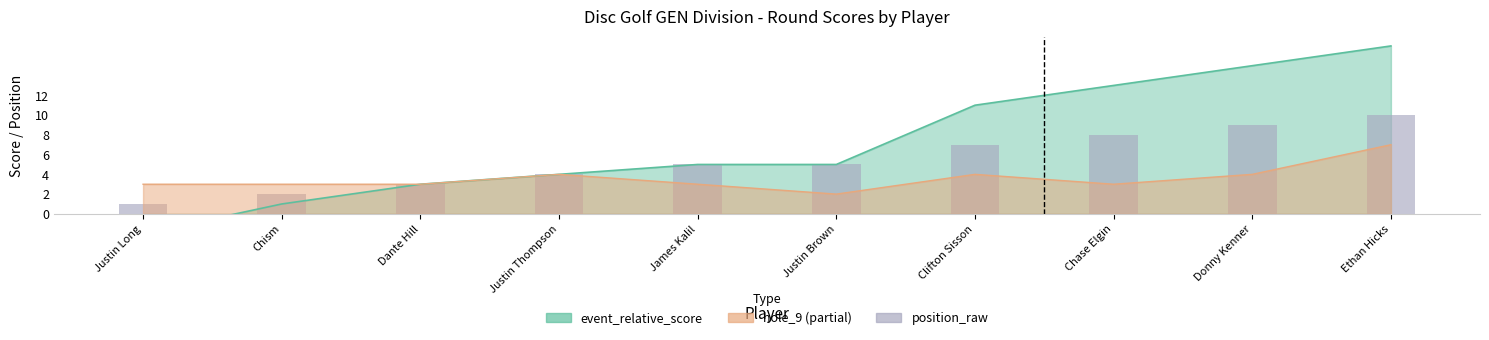

List the labels in order of value, smallest first.

Justin Long, Chism, Dante Hill, Justin Thompson, James Kalil, Justin Brown, Clifton Sisson, Chase Elgin, Donny Kenner, Ethan Hicks